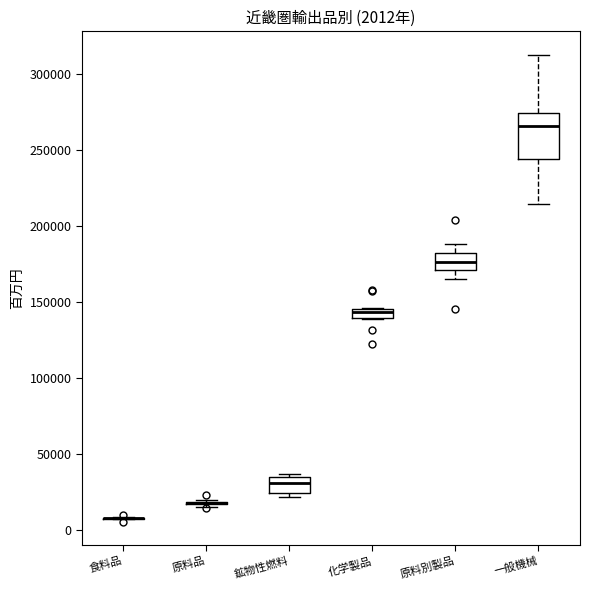

Which box is the tallest, from its lower edge to its upper edge?

一般機械